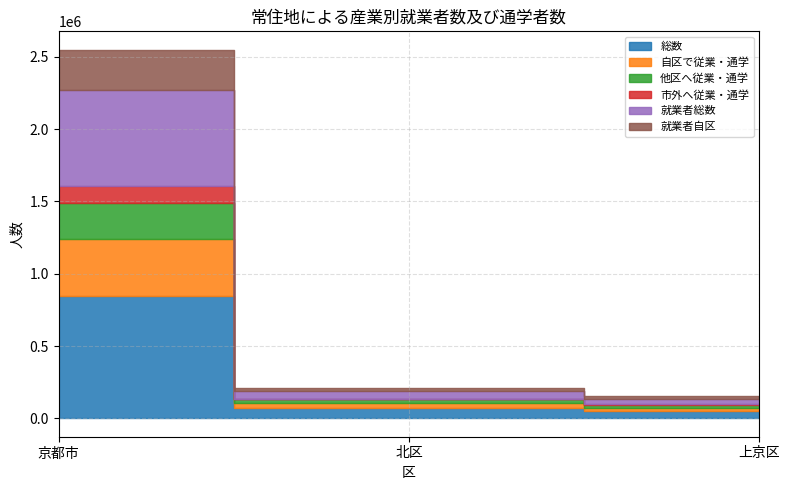

Reading right to left, list all the values displayed in this chart.

総数: 50237	71027	847179
自区で従業・通学: 23497	34162	390109
他区へ従業・通学: 18510	25340	252688
市外へ従業・通学: 4543	5548	114541
就業者総数: 38710	53792	665209
就業者自区: 16757	22971	279871